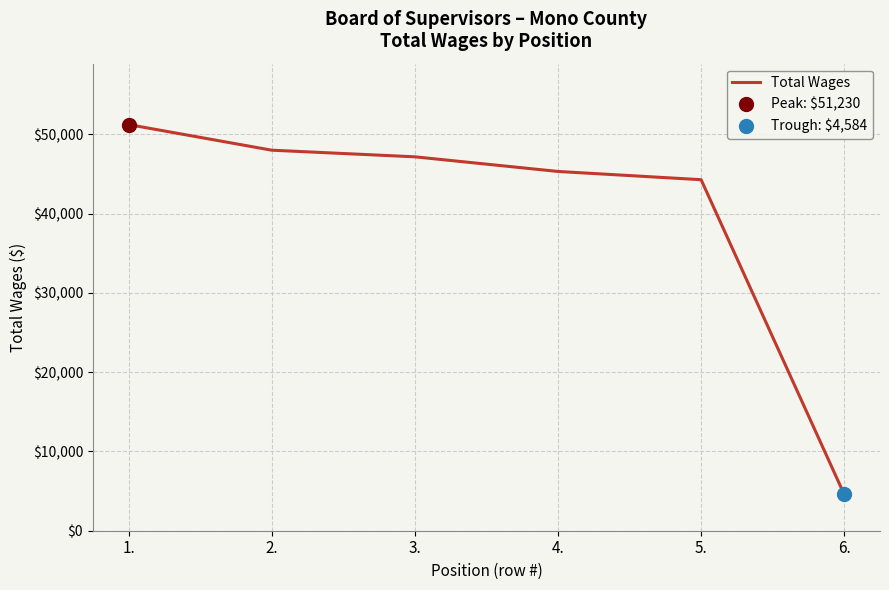

What is the difference between the maximum and minimum values?

46646